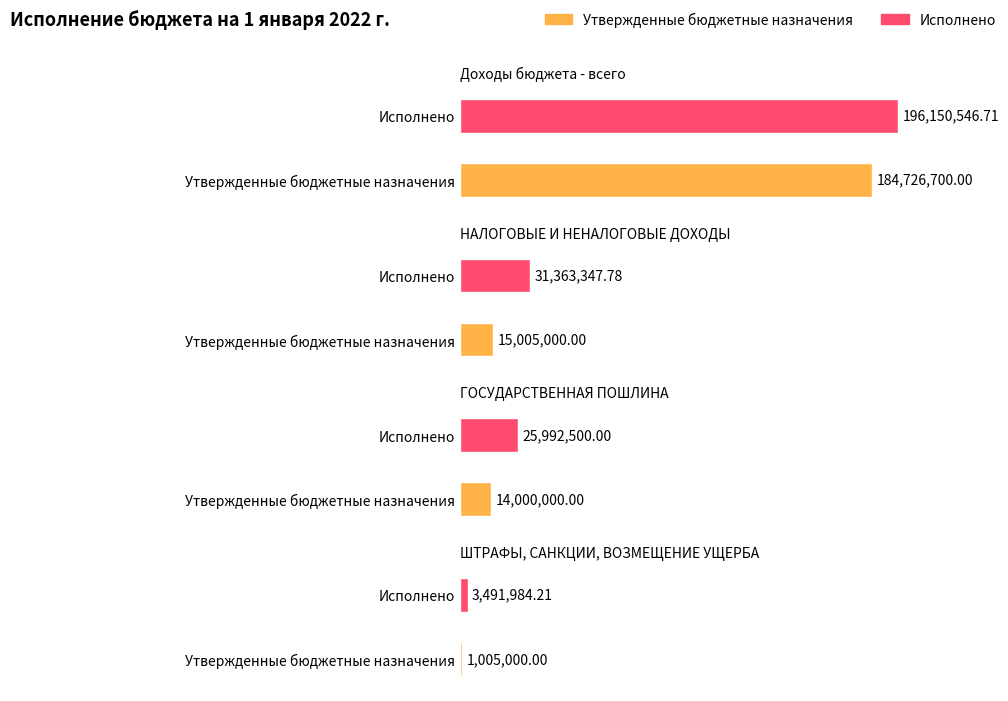

Which series has the largest total across all categories?

Исполнено